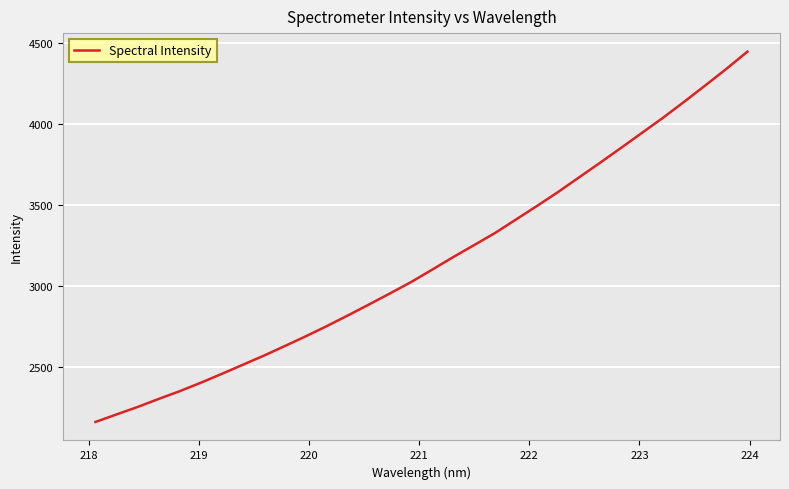

How many lines are shown in the chart?

1